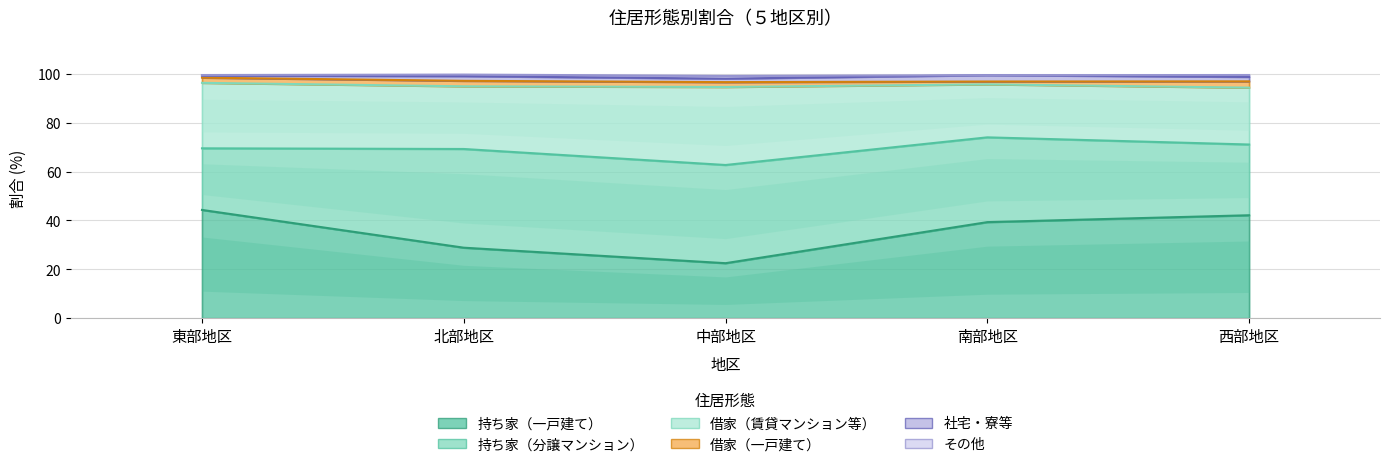

What is the maximum value for 借家（賃貸マンション等）?

31.9